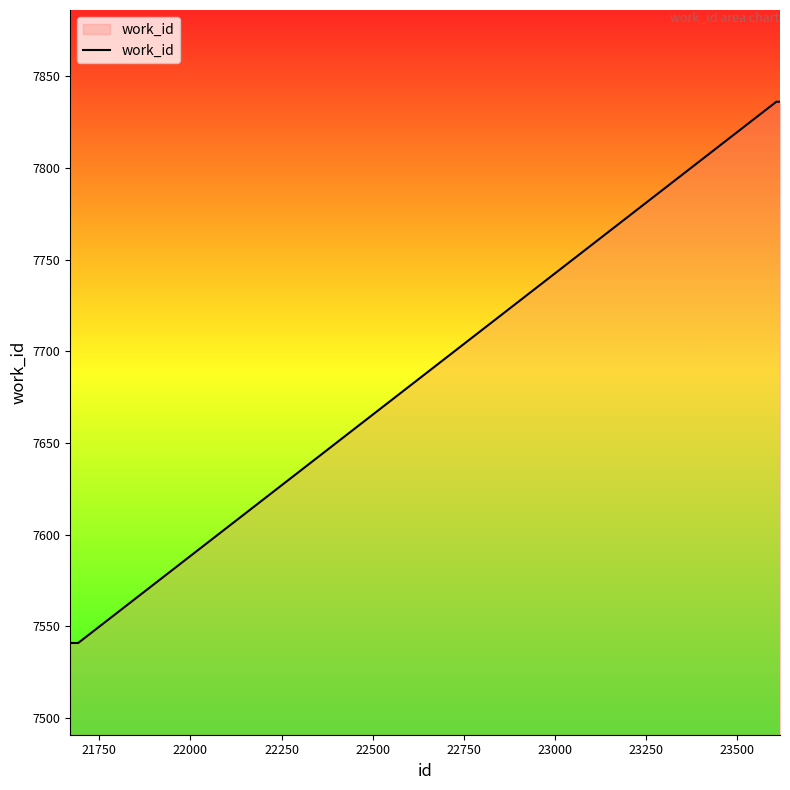

What is the minimum value shown in the chart?

7541